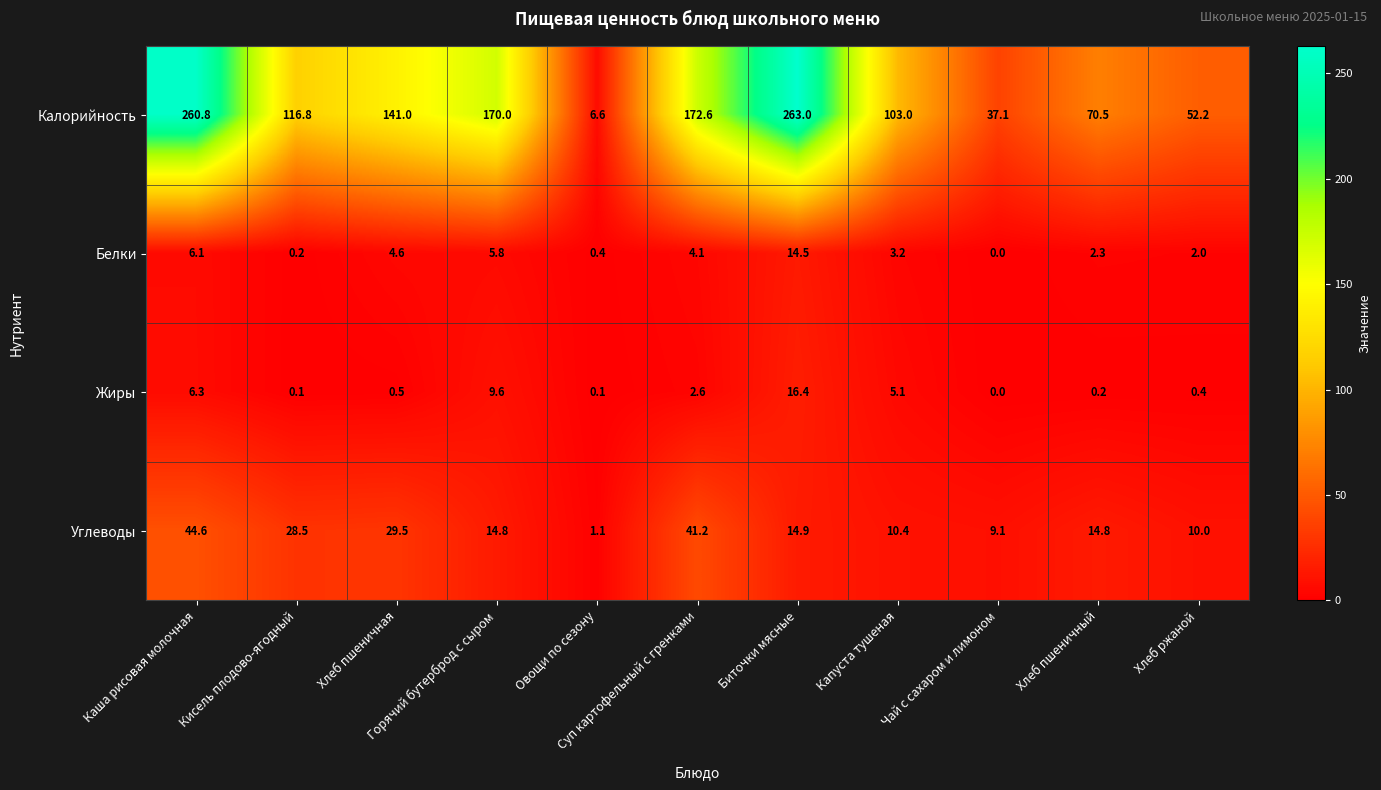

What is the difference between the maximum and minimum values in the Жиры series?

16.4